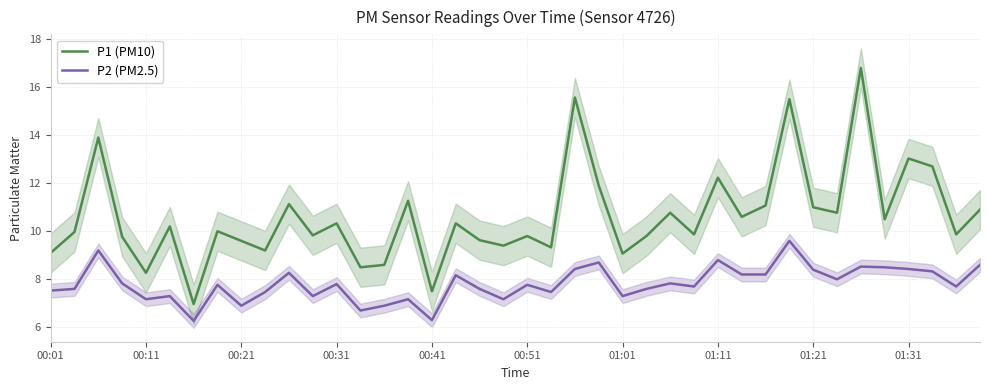

Reading right to left, what are all the values shown in this chart?

P1 (PM10): 10.9	9.9	12.7	13.0	10.5	16.8	10.8	11.0	15.5	11.1	10.6	12.2	9.9	10.8	9.8	9.1	11.9	15.6	9.3	9.8	9.4	9.6	10.3	7.5	11.3	8.6	8.5	10.3	9.8	11.1	9.2	9.6	10.0	7.0	10.2	8.3	9.8	13.9	10.0	9.1
P2 (PM2.5): 8.6	7.7	8.3	8.4	8.5	8.5	8.0	8.4	9.6	8.2	8.2	8.8	7.7	7.8	7.6	7.3	8.7	8.4	7.5	7.8	7.2	7.6	8.2	6.3	7.2	6.9	6.7	7.8	7.3	8.3	7.5	6.9	7.8	6.3	7.3	7.2	7.8	9.2	7.6	7.5